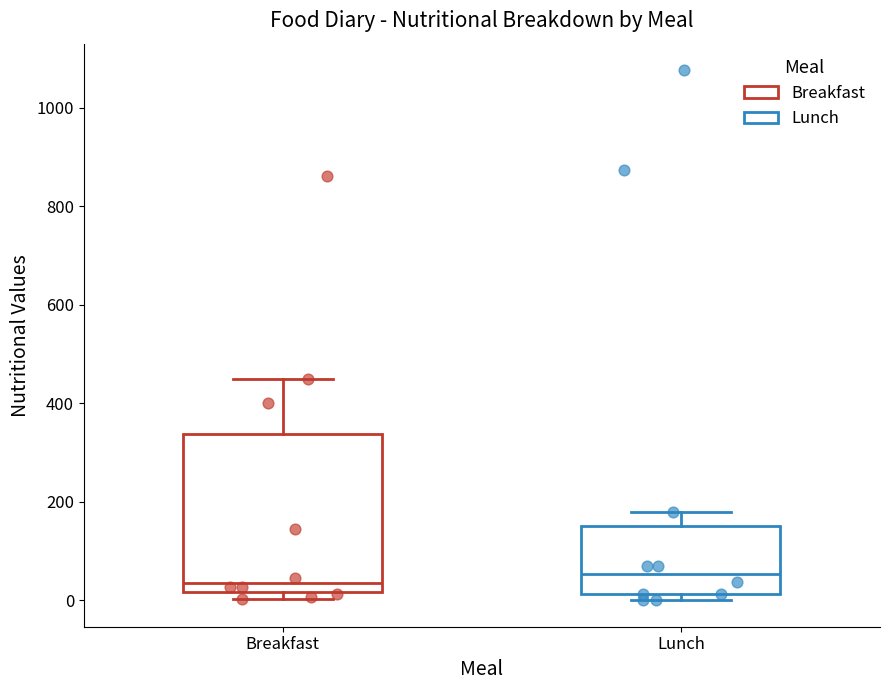

Reading left to right, transcribe this box plot: for each box, give where its median line is, the range the box spans, and where its two whiskers end, as read against the y-axis. The values are not printed on the chart, so give them approximately, as read against the axis.

Breakfast: median 40, box 20 to 340, whiskers 0 to 440
Lunch: median 60, box 20 to 160, whiskers 0 to 180